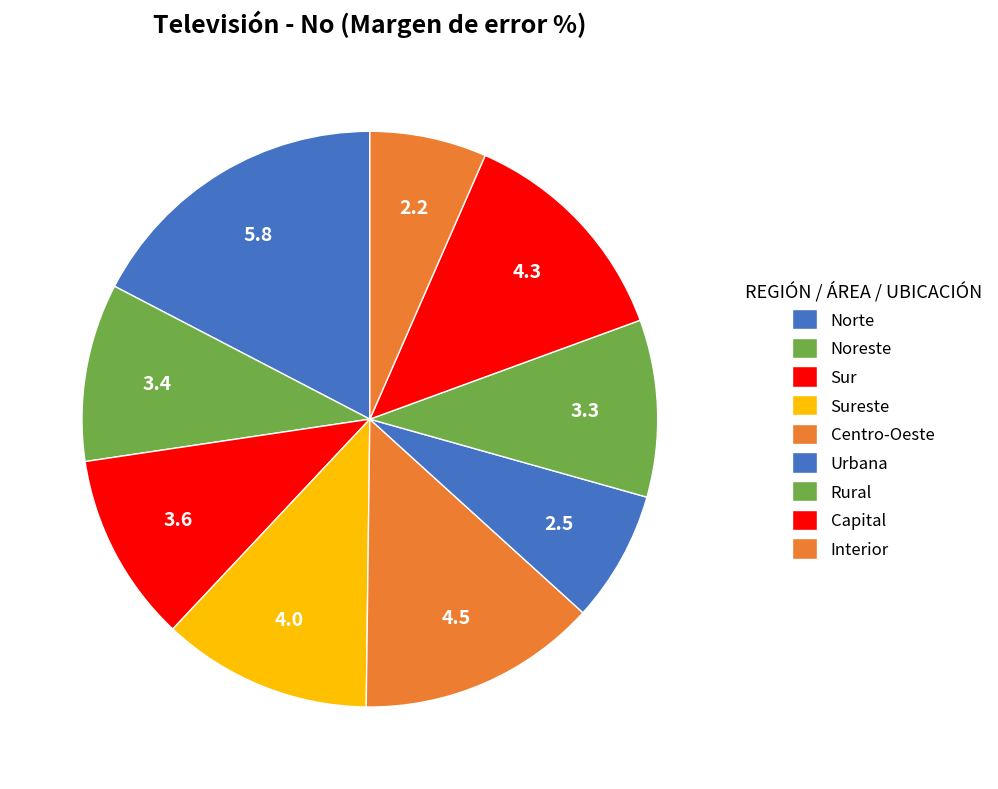

How many slices are in this pie chart?

9